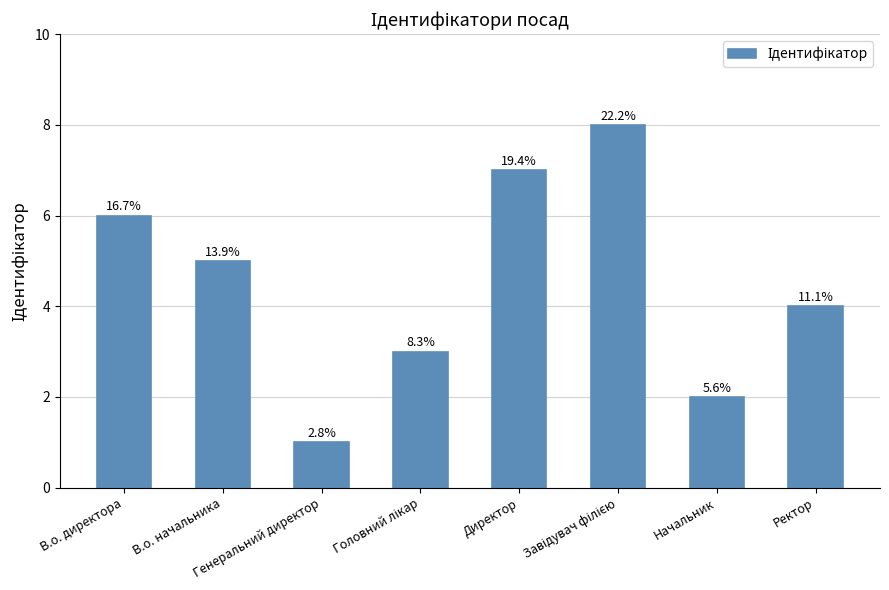

Does the chart contain any negative values?

No